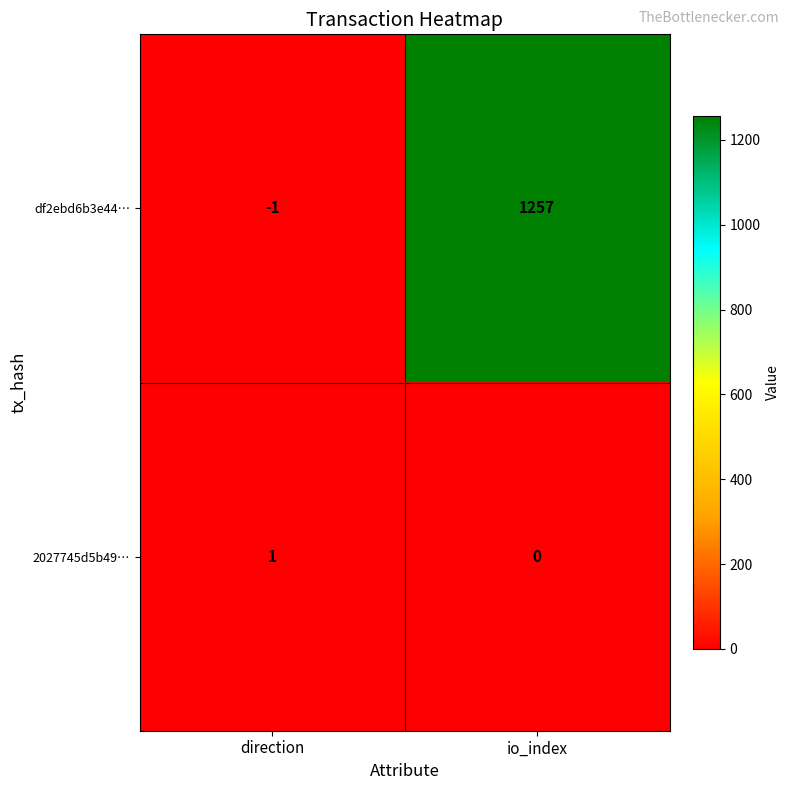

At how many categories does at least one series exceed 89?

1